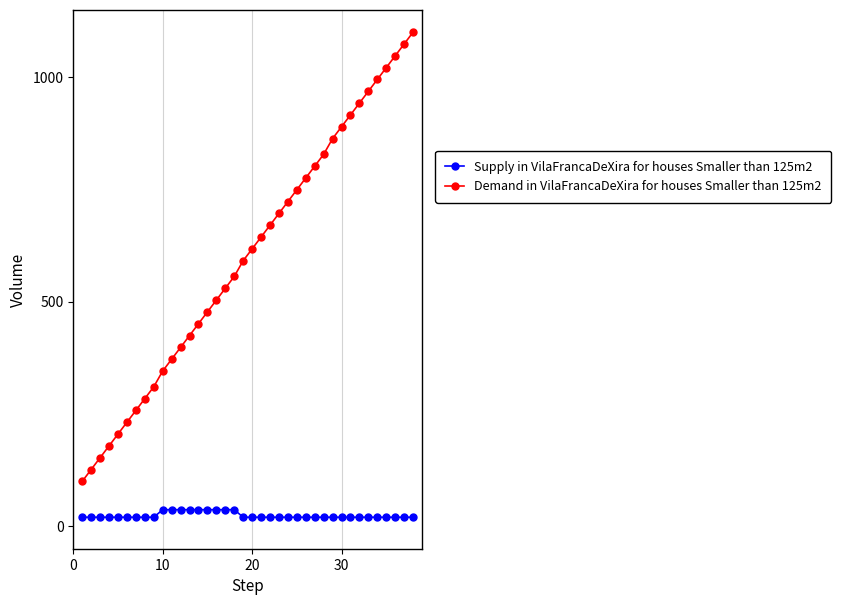

Which series has the largest total across all categories?

Demand in VilaFrancaDeXira for houses Smaller than 125m2